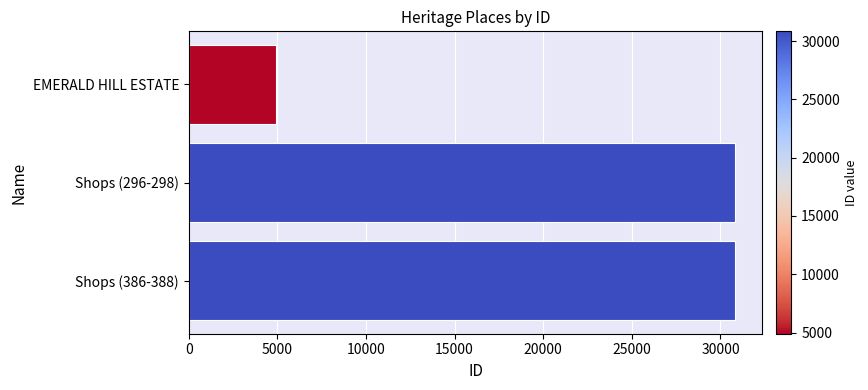

How many distinct data groups are displayed?

1